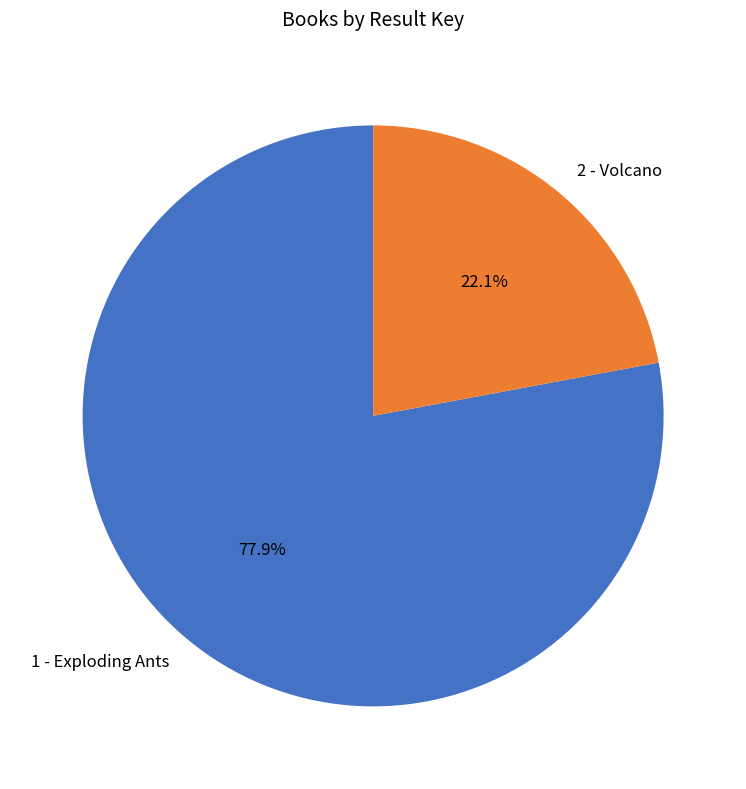

Which has a higher value, 1 - Exploding Ants or 2 - Volcano?

1 - Exploding Ants